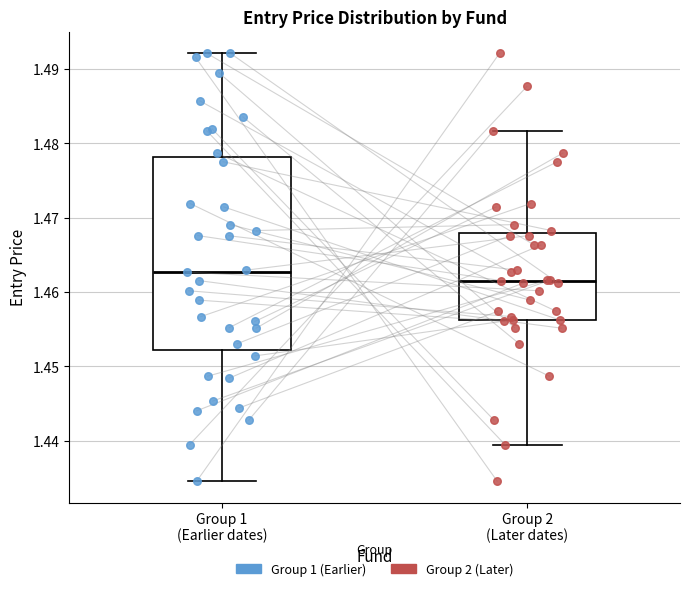

Comparing the boxes themselves (not the whiskers), which one is the tallest?

Group 1 (Earlier dates)